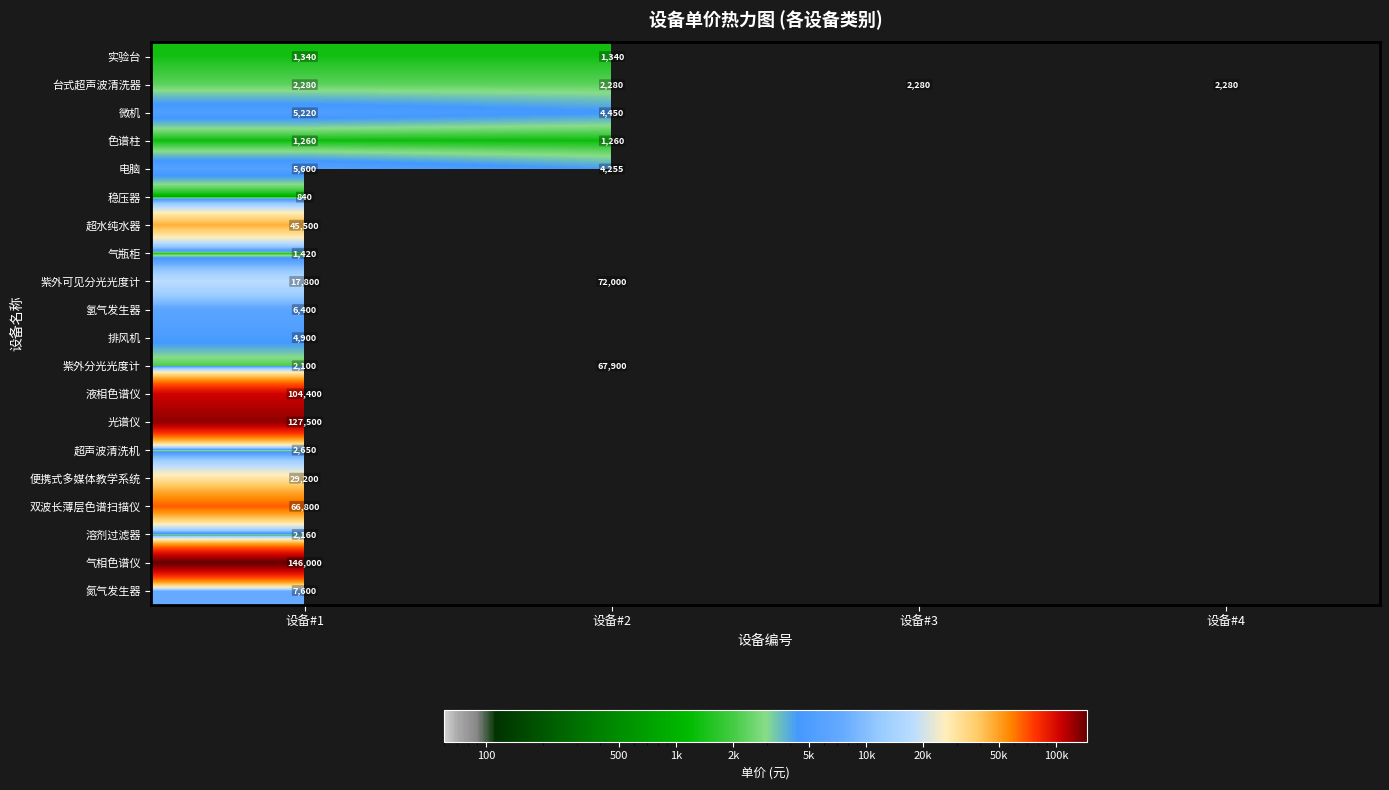

True or false: 便携式多媒体教学系统 has a value of 38921 at 设备#1.

False